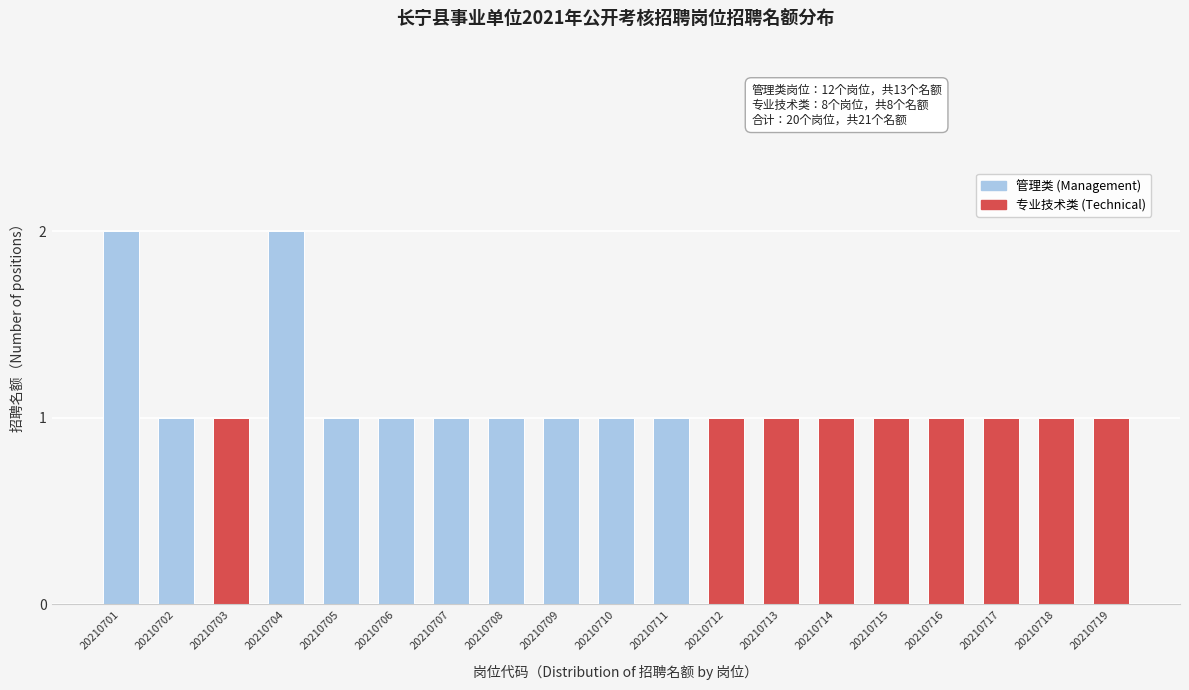

Reading left to right, transcribe all the data shown in this chart.

20210701=2	20210702=1	20210703=1	20210704=2	20210705=1	20210706=1	20210707=1	20210708=1	20210709=1	20210710=1	20210711=1	20210712=1	20210713=1	20210714=1	20210715=1	20210716=1	20210717=1	20210718=1	20210719=1